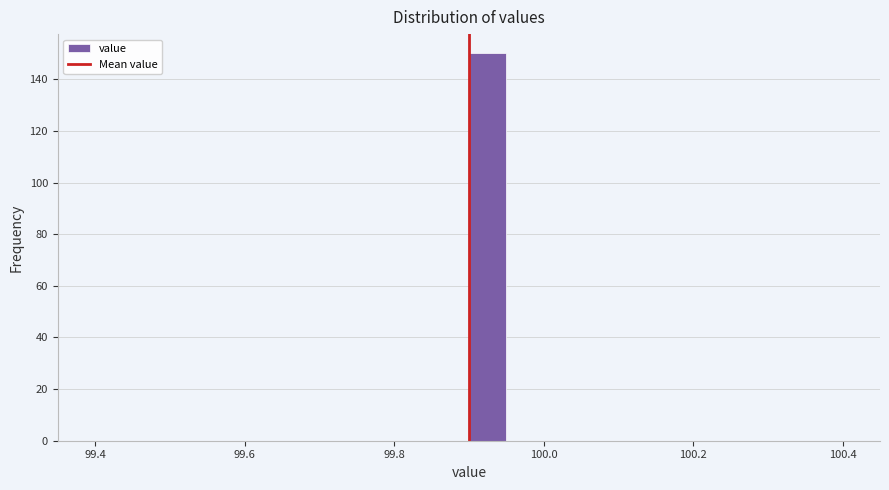

Around what value on the x-axis is the tallest bar? Give the approximate position of its centre, as read against the axis.

99.92